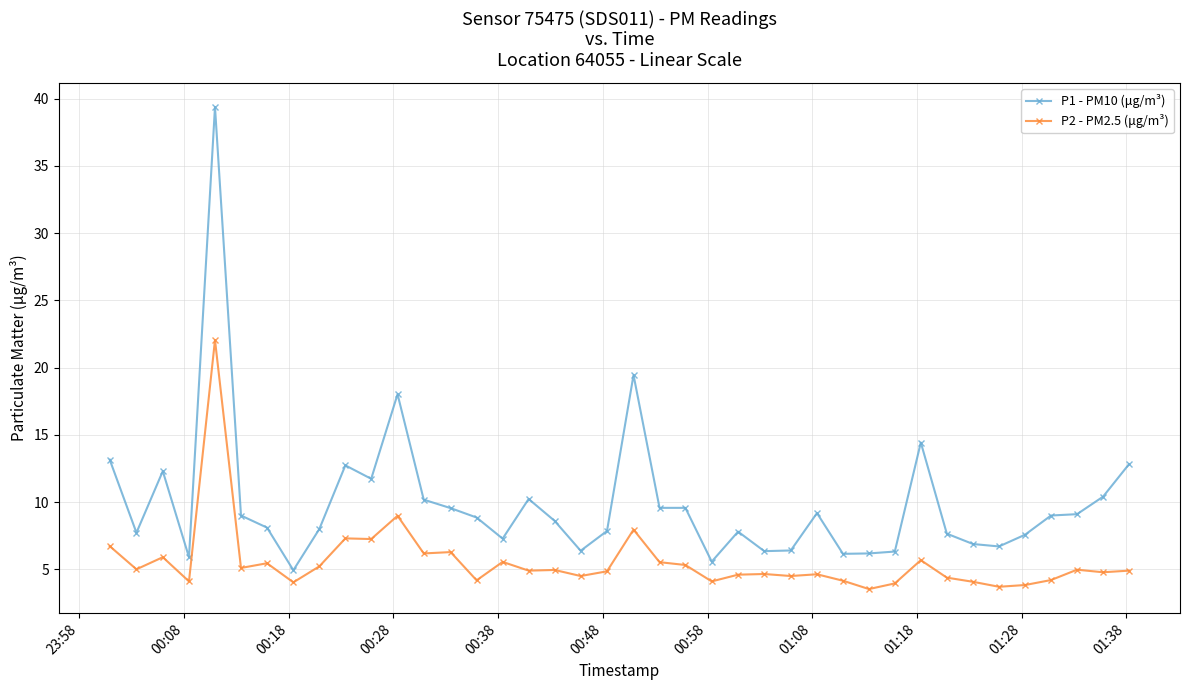

How many categories are shown in the chart?

40